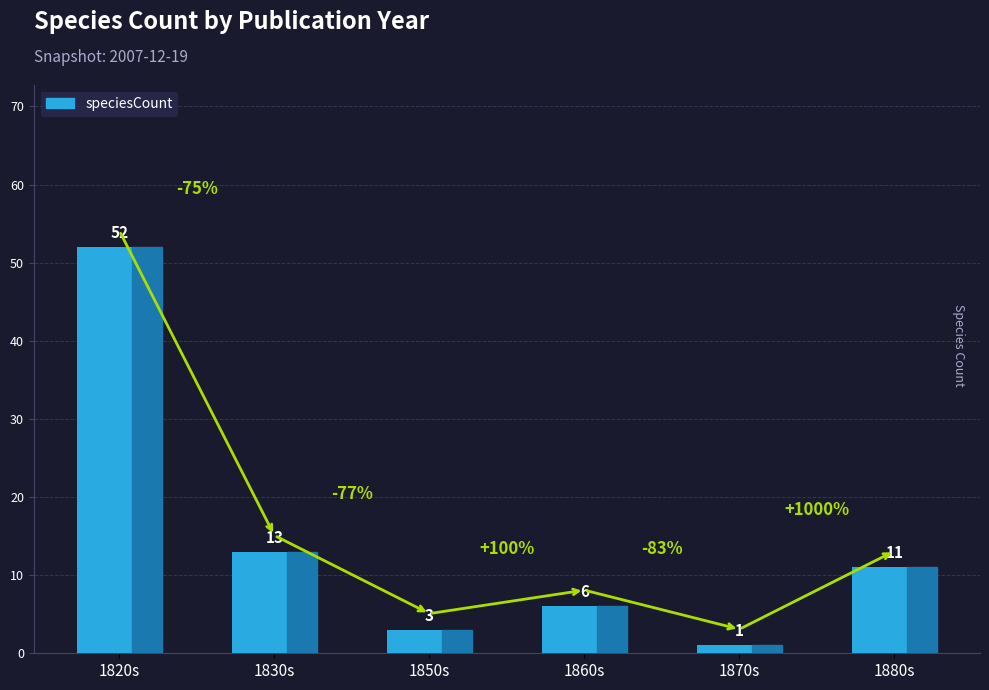

At which category does the chart reach its peak across all series?

1820s